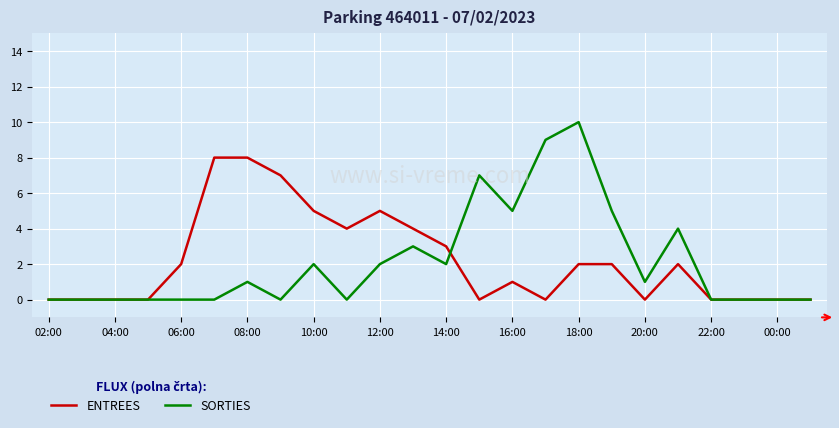

Which series has the widest spread of values?

SORTIES